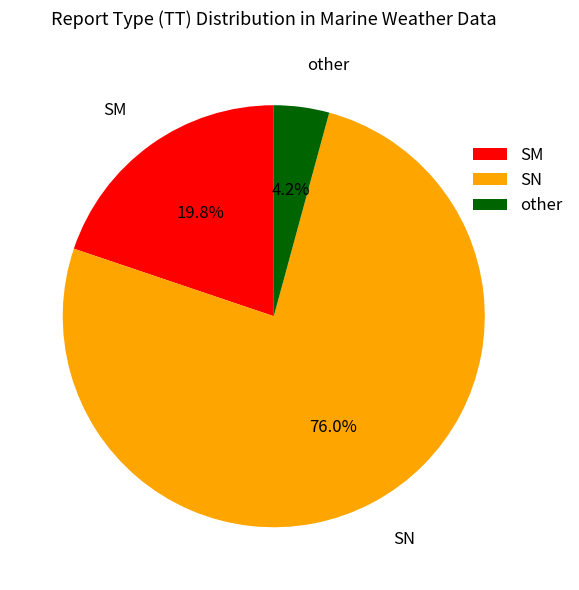

What portion of the pie excludes other?

95.8%